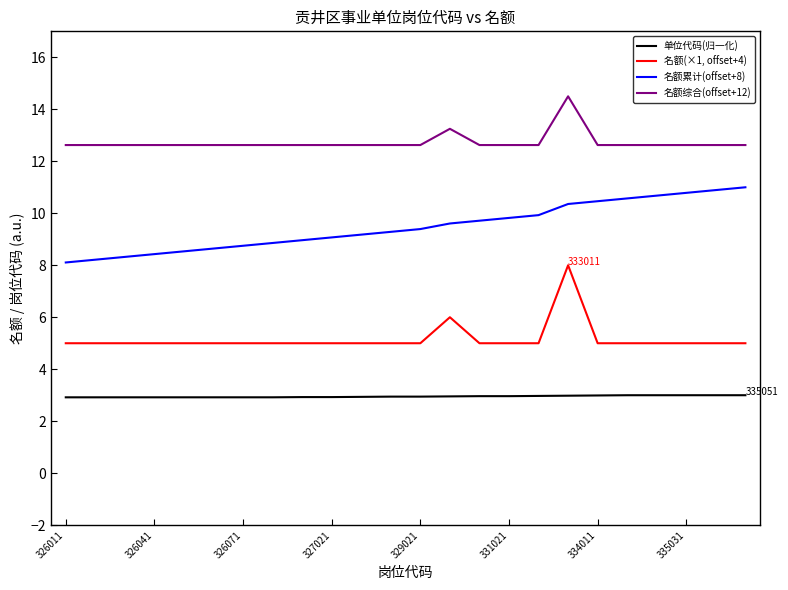

True or false: 名额累计(offset+8) and 名额(×1, offset+4) intersect in this chart.

False